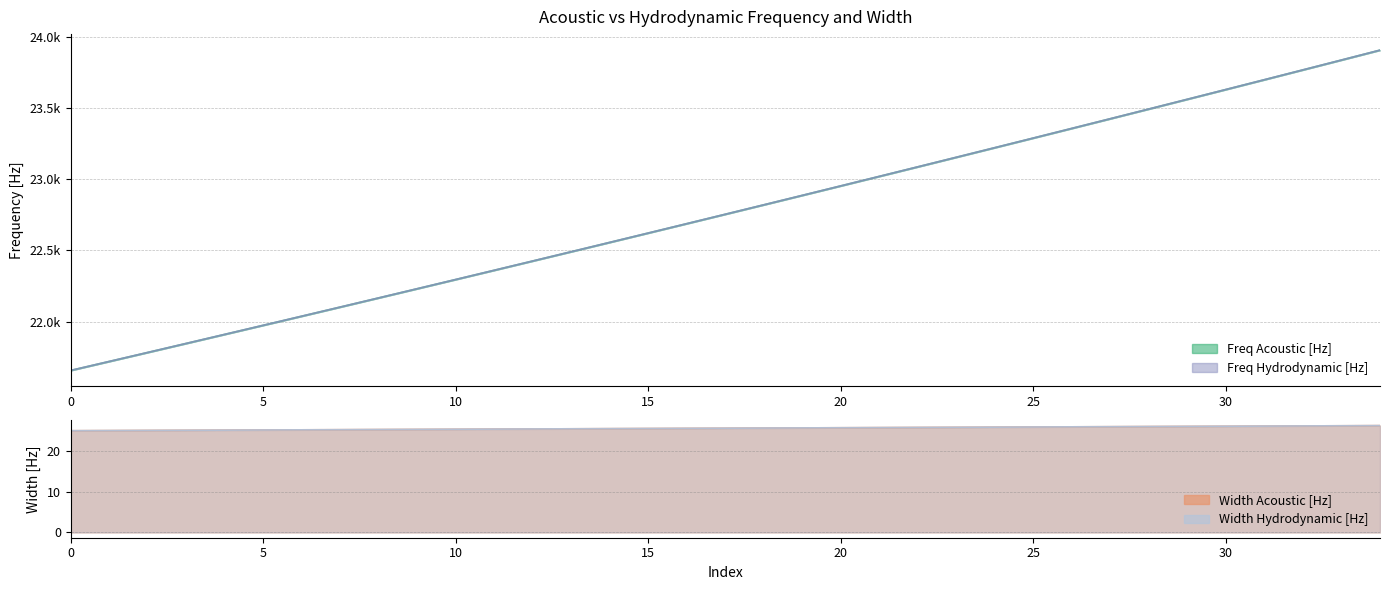

Reading right to left, transcribe all the data shown in this chart.

Freq Acoustic [Hz]: 23904.4	23835.1	23766.0	23697.1	23628.4	23559.8	23491.5	23423.4	23355.5	23287.7	23220.2	23152.9	23085.7	23018.8	22952.0	22885.5	22819.1	22752.9	22686.9	22621.2	22555.6	22490.2	22424.9	22359.9	22295.1	22230.4	22165.9	22101.7	22037.6	21973.7	21909.9	21846.4	21783.0	21719.9	21656.9
Width Acoustic [Hz]: 26.2	26.2	26.2	26.1	26.1	26.1	26.0	26.0	25.9	25.9	25.9	25.8	25.8	25.8	25.7	25.7	25.7	25.6	25.6	25.5	25.5	25.5	25.4	25.4	25.4	25.3	25.3	25.2	25.2	25.2	25.1	25.1	25.1	25.0	25.0
Freq Hydrodynamic [Hz]: 23904.4	23835.1	23766.0	23697.1	23628.4	23559.8	23491.5	23423.4	23355.5	23287.7	23220.2	23152.9	23085.7	23018.8	22952.0	22885.5	22819.1	22752.9	22686.9	22621.2	22555.6	22490.2	22424.9	22359.9	22295.1	22230.4	22165.9	22101.7	22037.6	21973.7	21909.9	21846.4	21783.0	21719.9	21656.9
Width Hydrodynamic [Hz]: 26.2	26.2	26.2	26.1	26.1	26.1	26.0	26.0	25.9	25.9	25.9	25.8	25.8	25.8	25.7	25.7	25.7	25.6	25.6	25.5	25.5	25.5	25.4	25.4	25.4	25.3	25.3	25.2	25.2	25.2	25.1	25.1	25.1	25.0	25.0